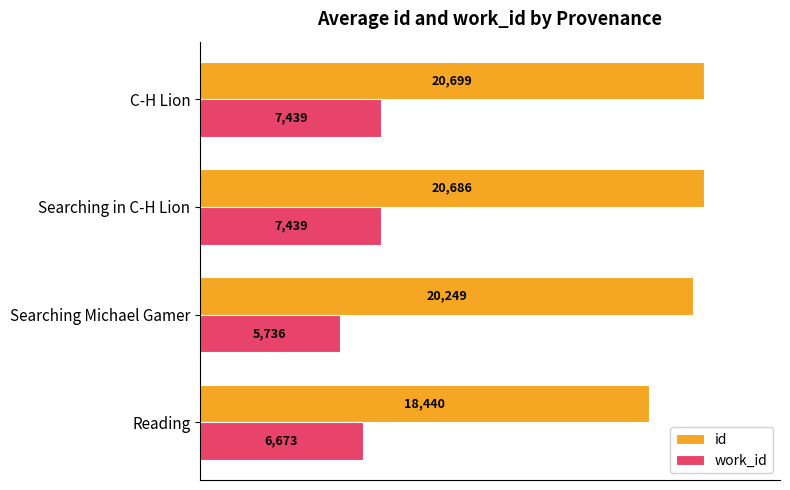

Where is id nearest to the value 19569?

Searching Michael Gamer